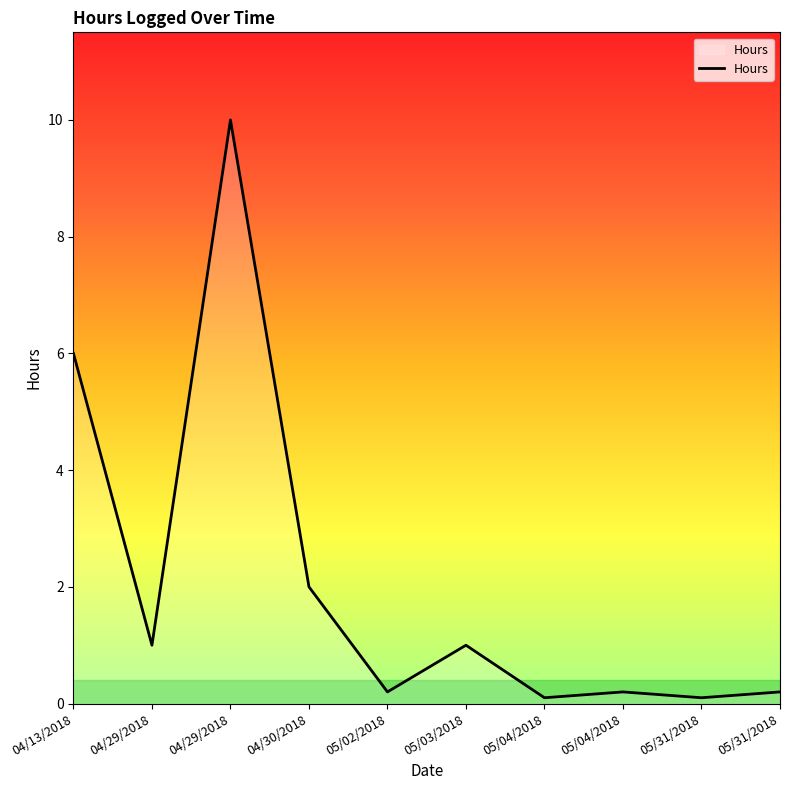

At which category does the chart reach its minimum across all series?

05/04/2018